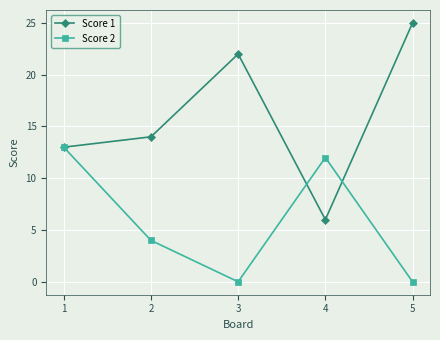

What is the sum of the Score 1 values at 1 and 5?

38